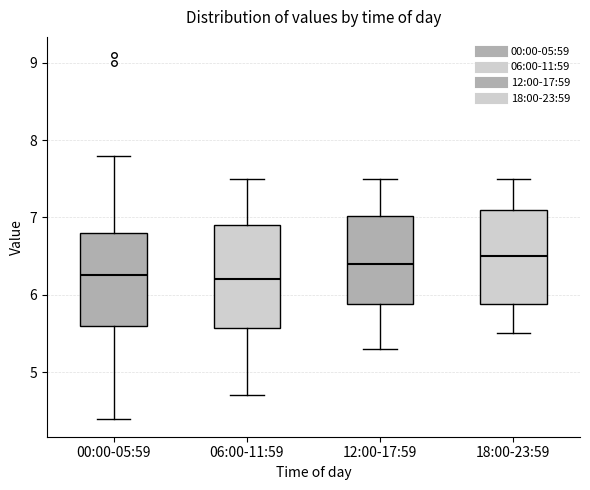

Where is the upper edge of the box for 00:00-05:59 on the y-axis? The values are not printed on the chart, so give them approximately, as read against the axis.

6.8